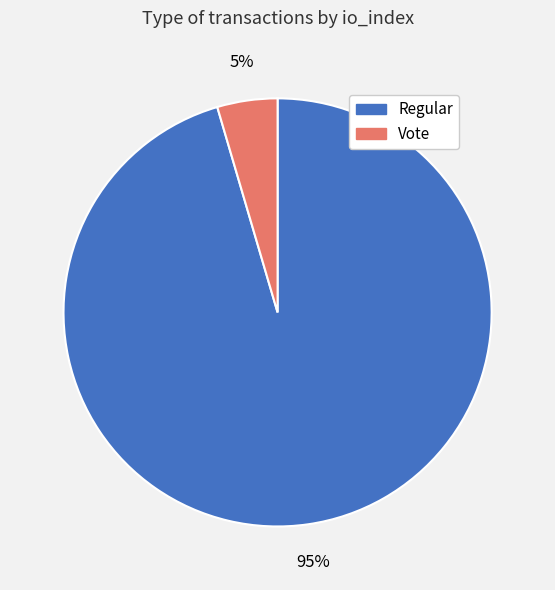

Is it true that Regular is 95% of the pie?

True